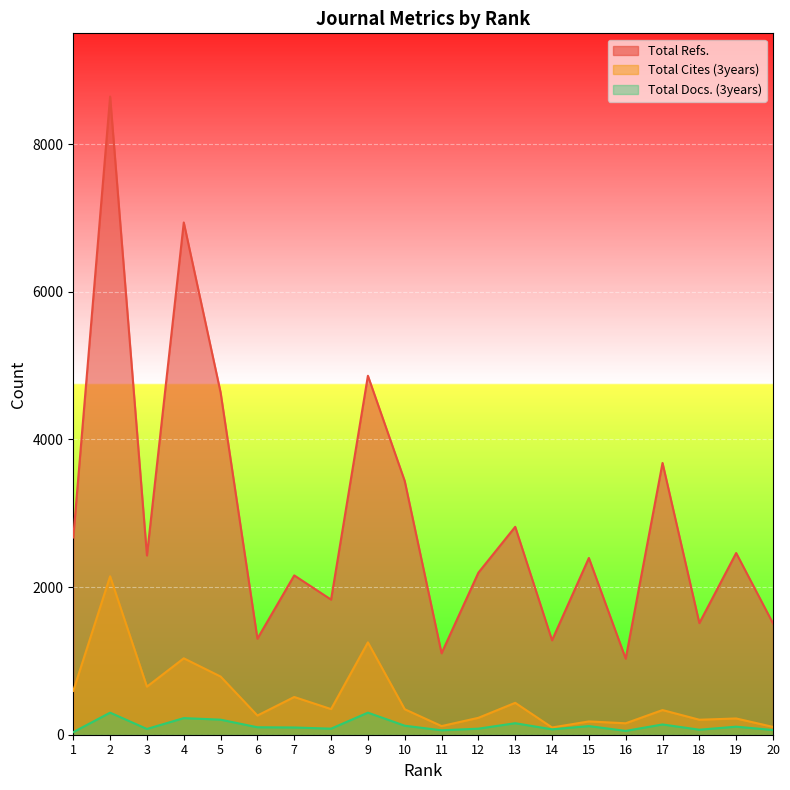

What is the total value across all series at 8?

2259